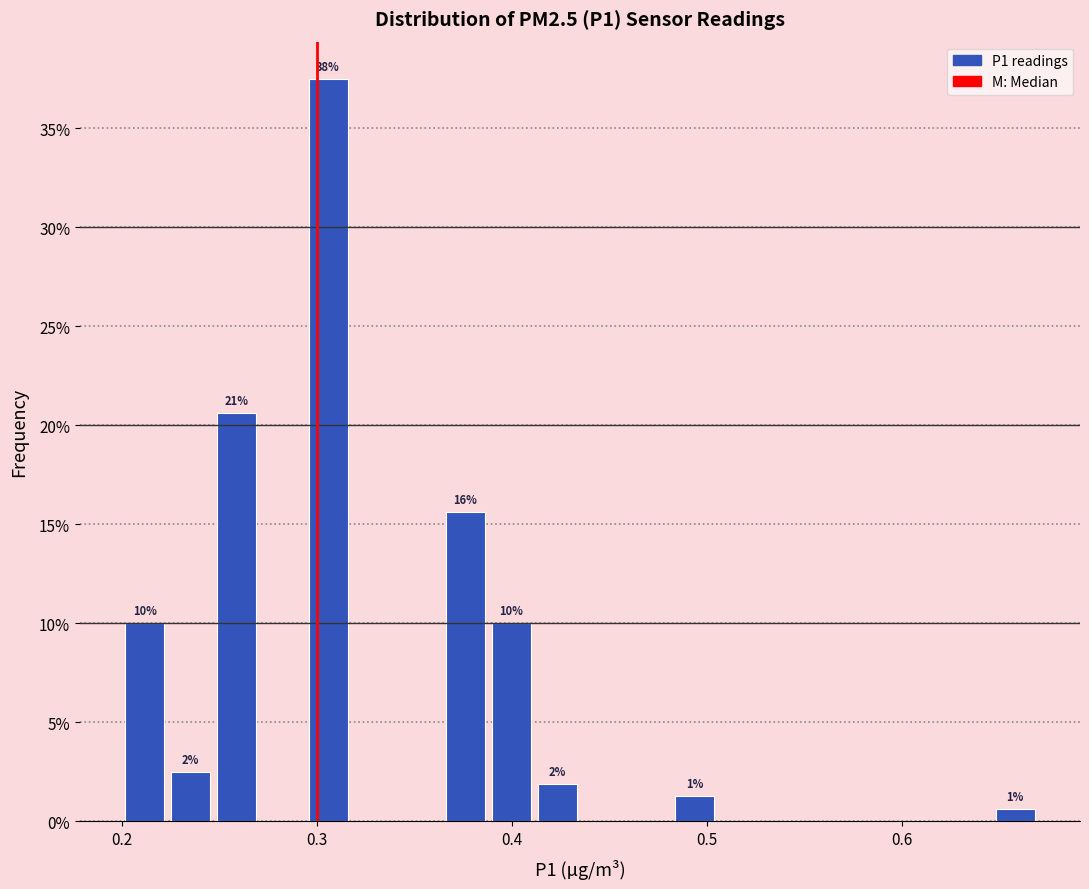

Read against the x-axis, roughly where is the centre of the tallest bar?

0.31